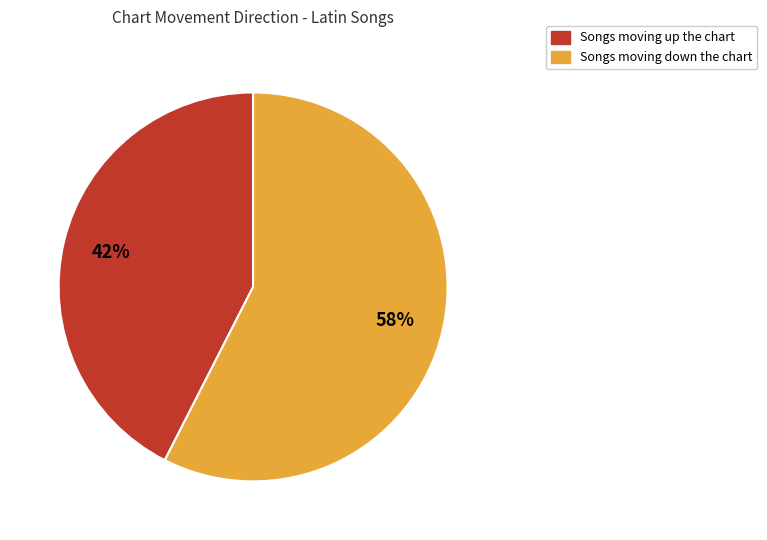

Does any single category account for the majority?

Yes